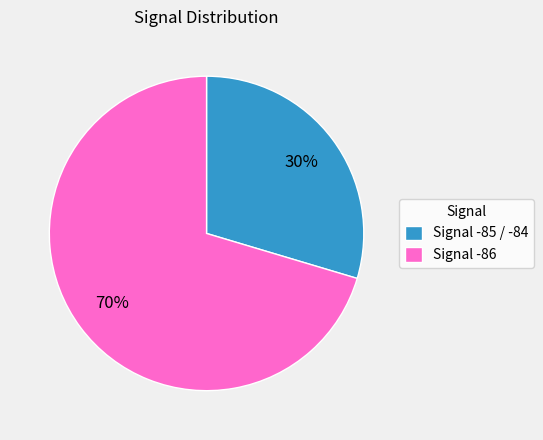

Rank the categories by value from lowest to highest.

Signal -85 / -84, Signal -86